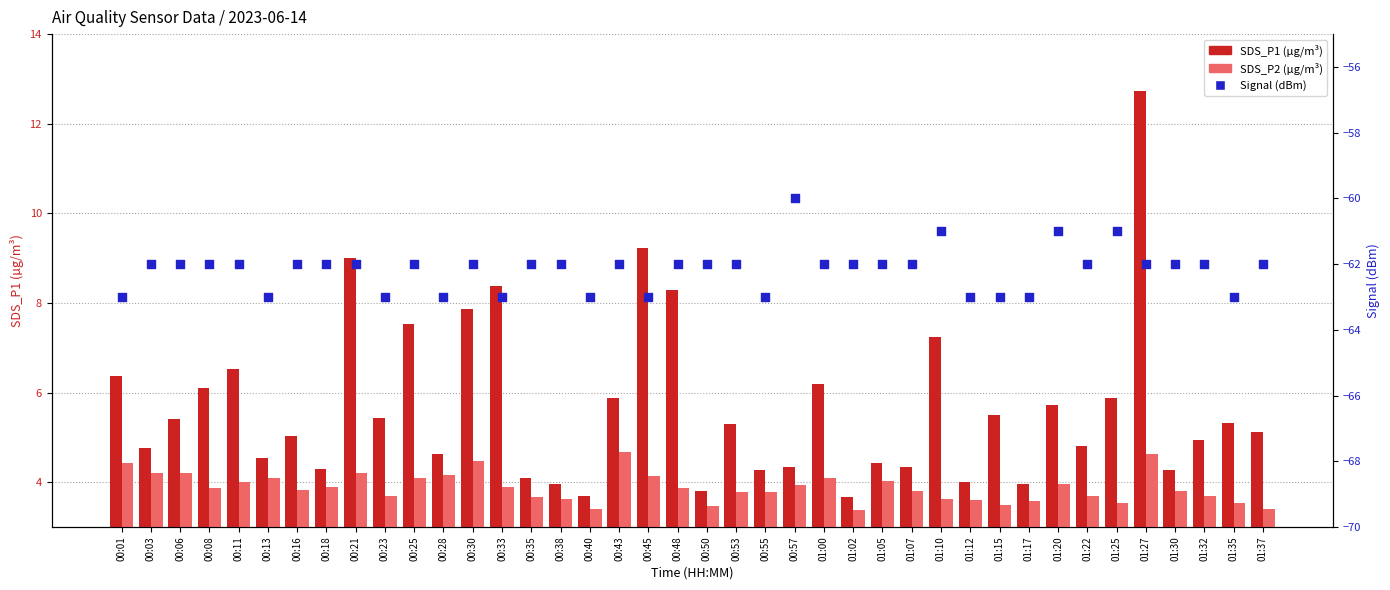

Which series has the largest total across all categories?

SDS_P1 (µg/m³)